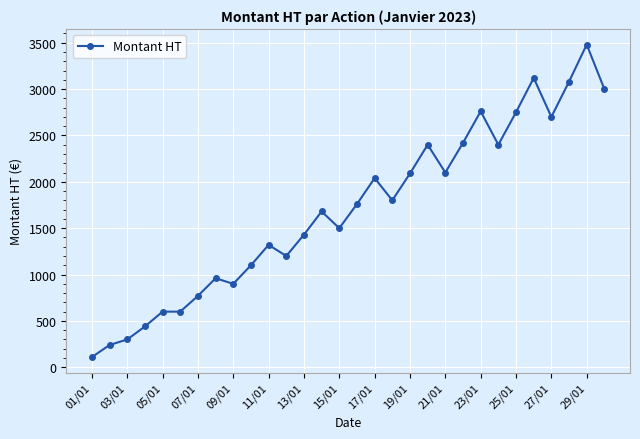

How many series are shown in this chart?

1